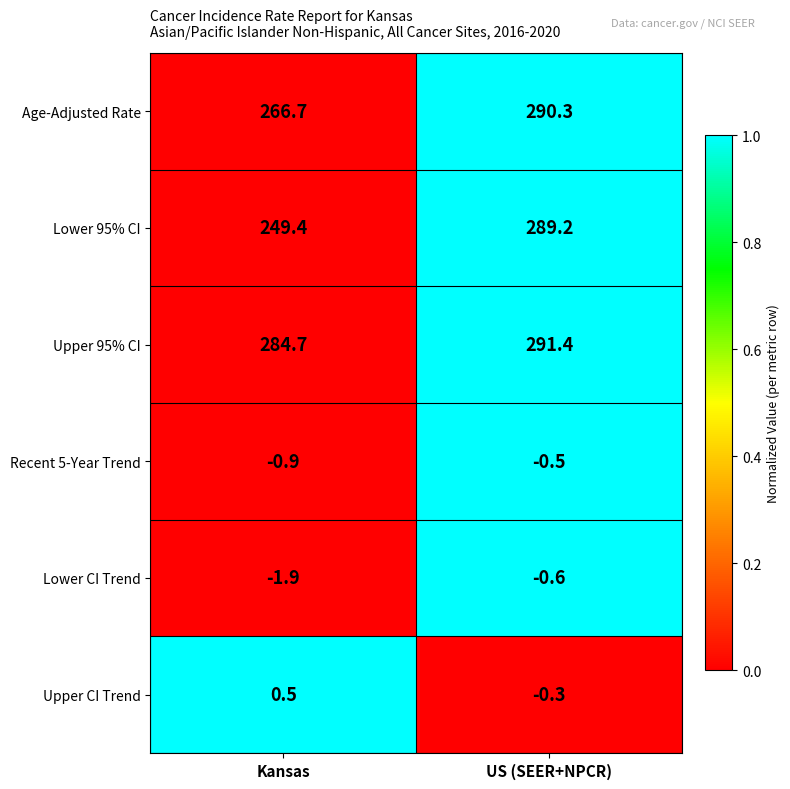

At which category is the sum across all series the highest?

US (SEER+NPCR)